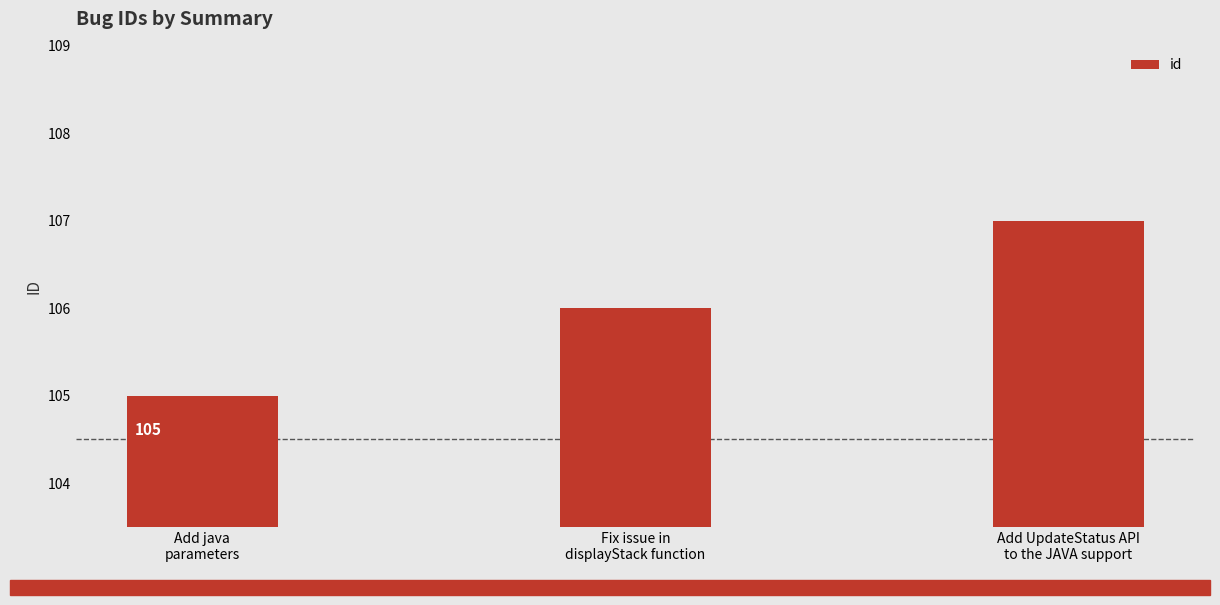

What is the label of the 3rd bar from the left?

Add UpdateStatus API
to the JAVA support